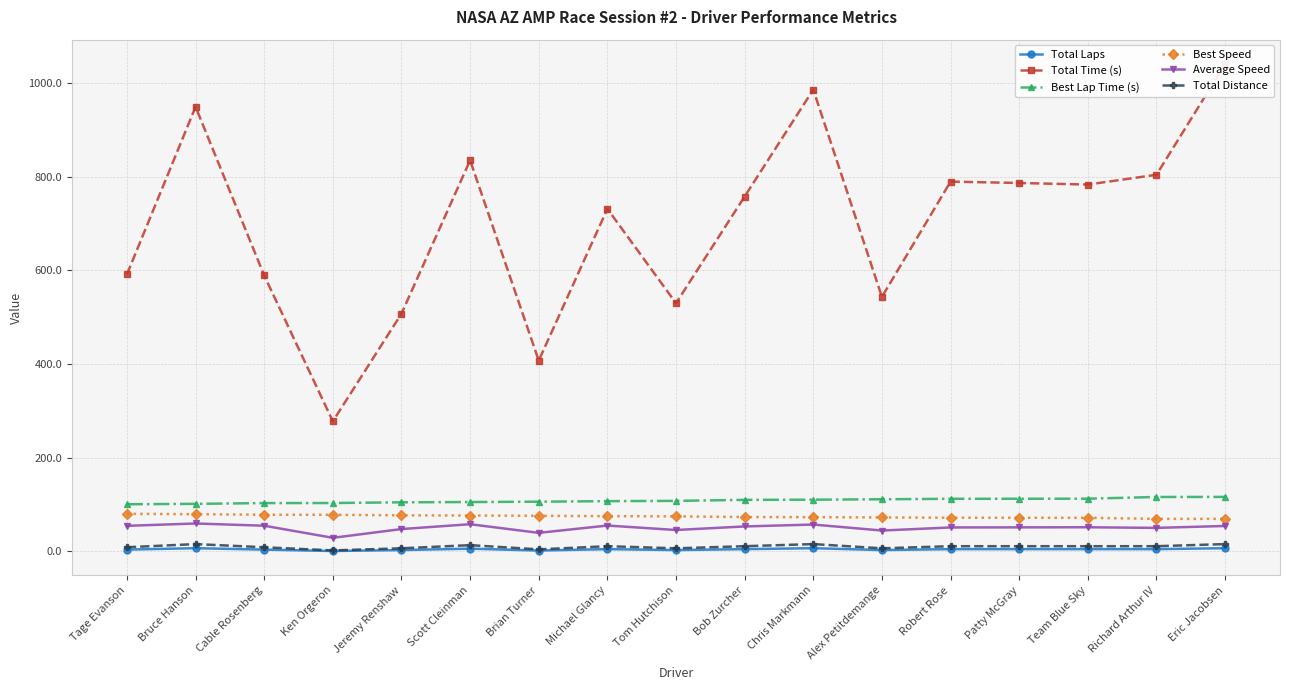

Where is the first local minimum for Total Distance?

Ken Orgeron